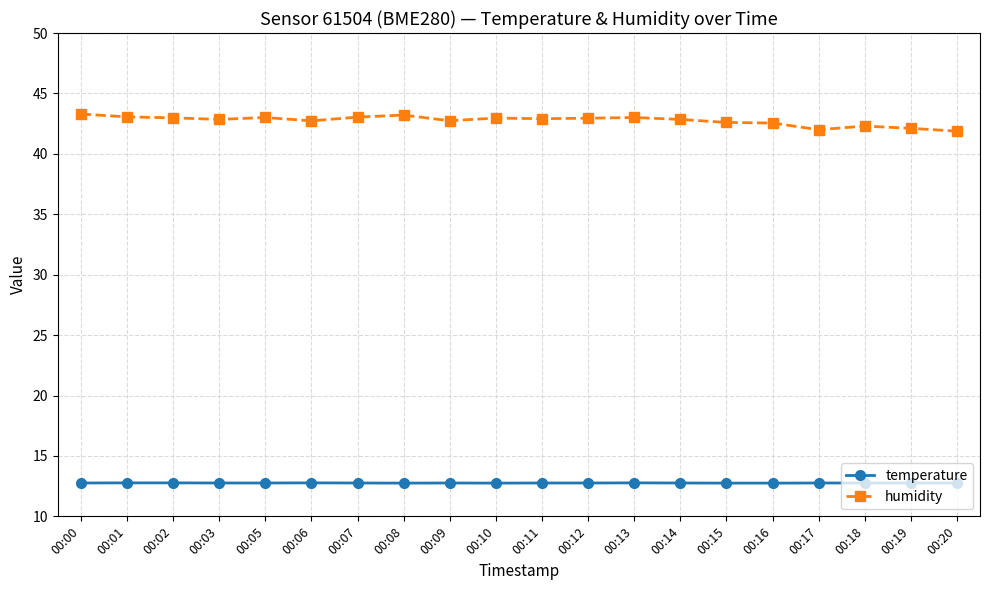

True or false: temperature has more than 1 points higher than both neighbors.

True